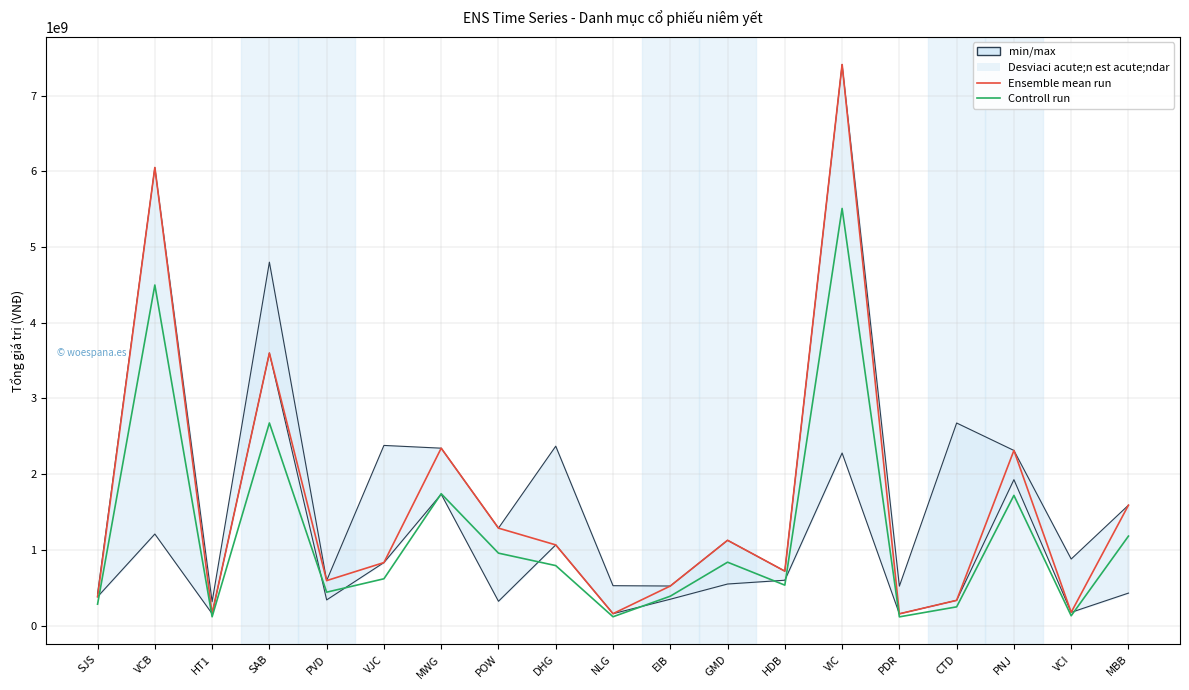

Which series has the largest range (max minus min)?

Ensemble mean run (Tổng giá trị)